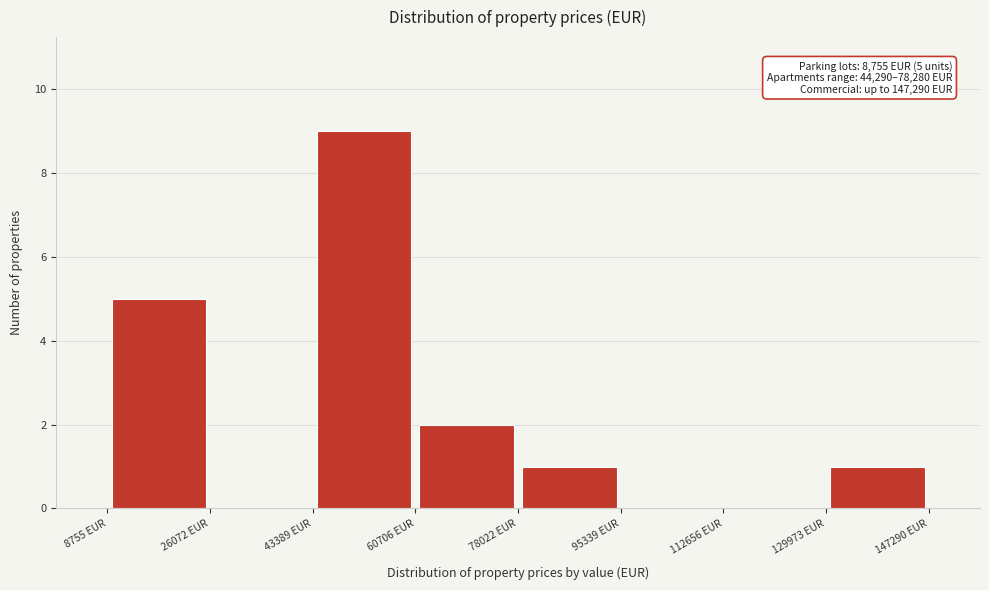

Which range on the x-axis has the tallest bar?

44000 to 60000